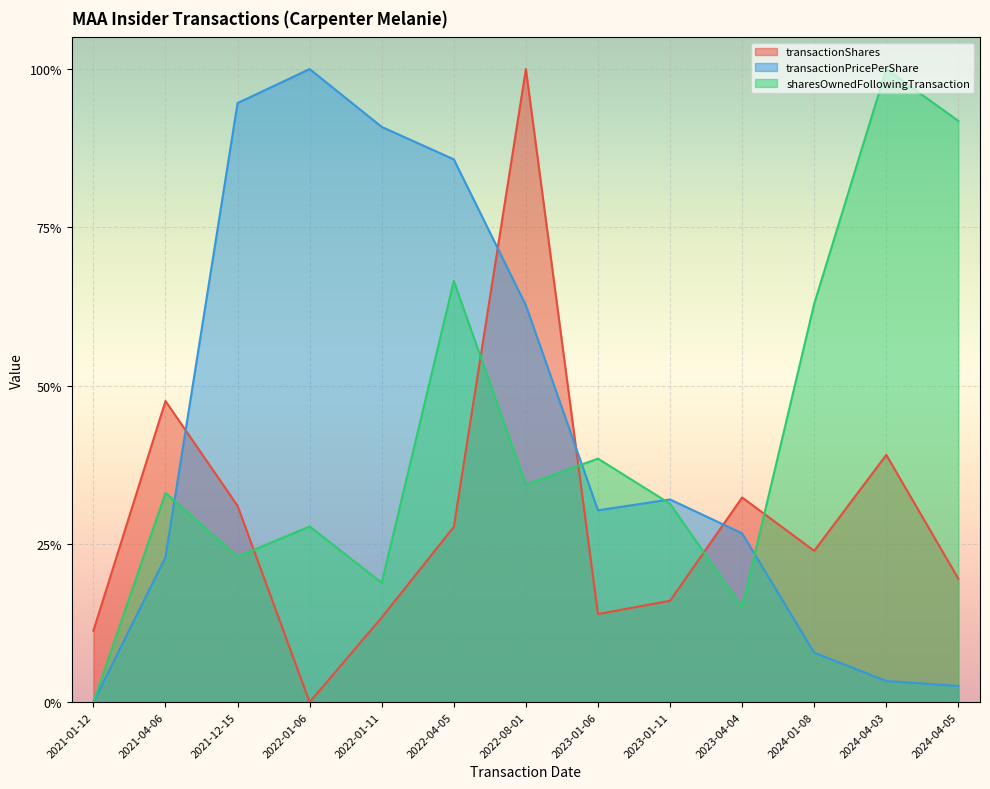

What is the difference between the transactionPricePerShare values at 2023-01-06 and 2021-04-06?

0.1